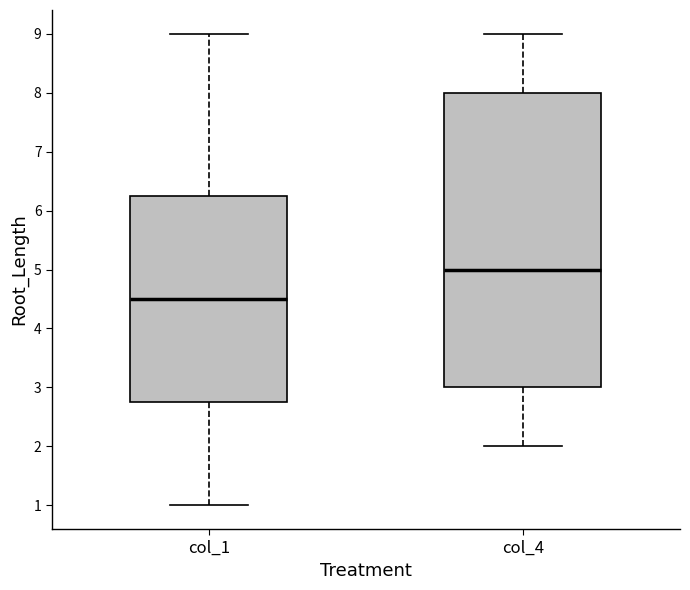

Where is the upper edge of the box for col_4 on the y-axis? The values are not printed on the chart, so give them approximately, as read against the axis.

8.0